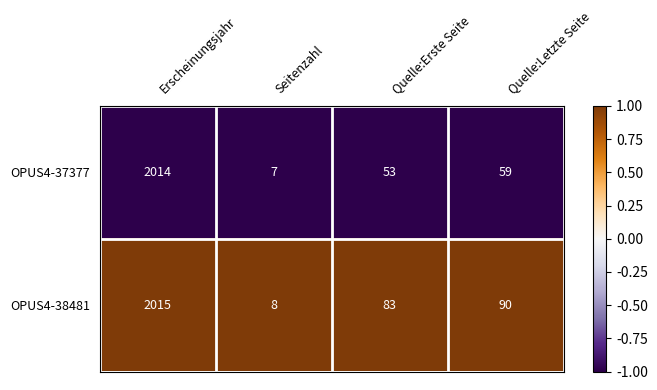

At Quelle:Letzte Seite, list the series in order from smallest to largest.

OPUS4-37377, OPUS4-38481